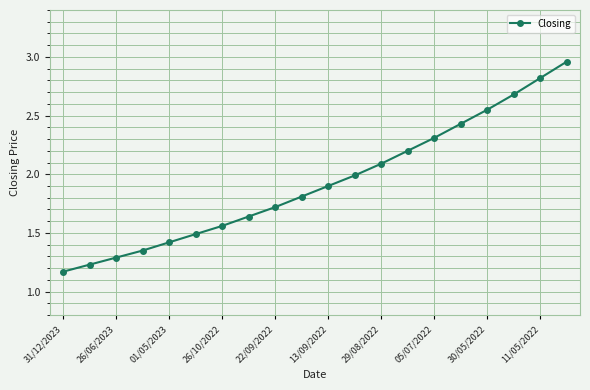

What is the difference between the maximum and minimum values?

1.8